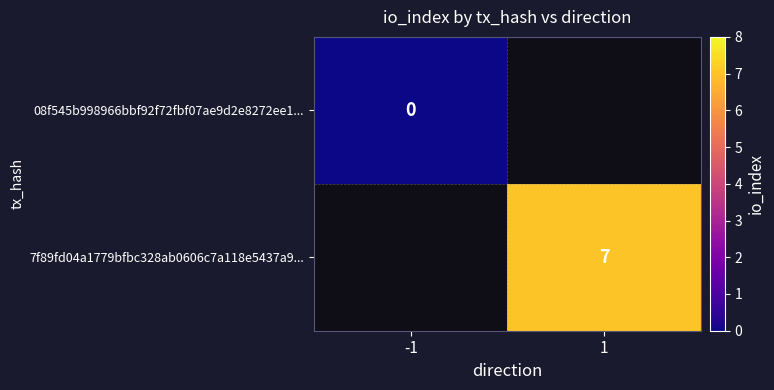

True or false: 7f89fd04a1779bfbc328ab0606c7a118e5437a9... has a value of 11 at 1.

False